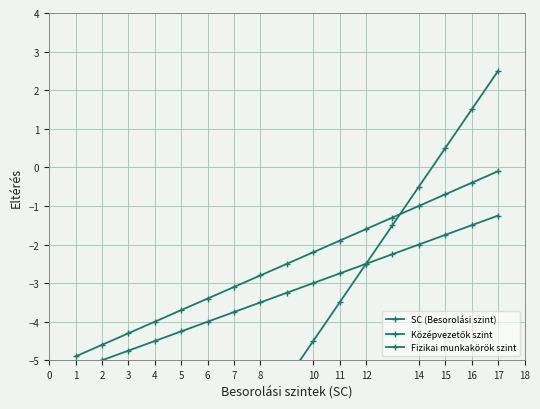

What is the greatest value displayed?

2.5